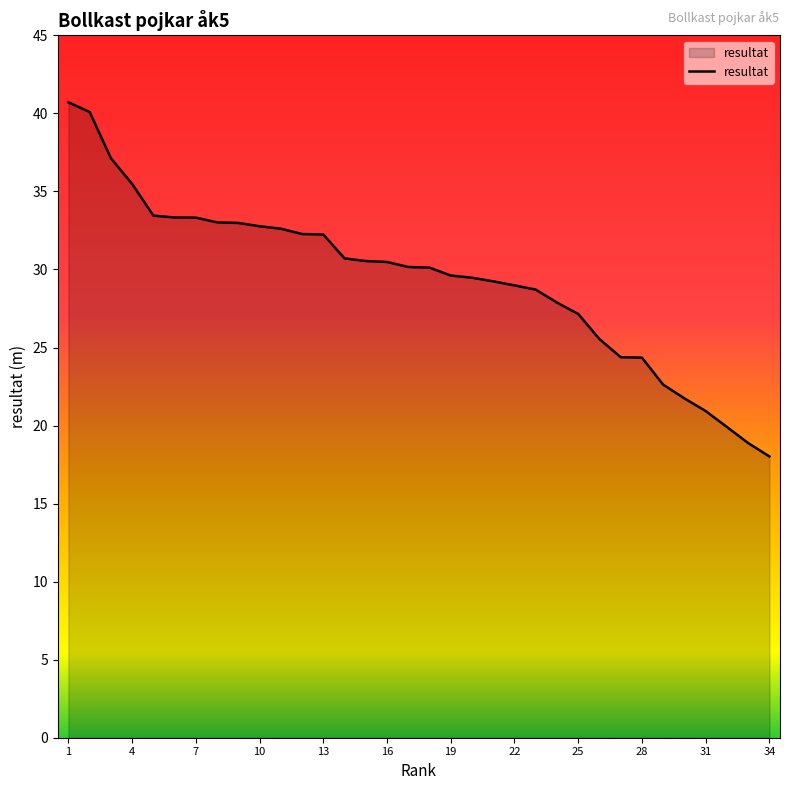

What is the smallest value displayed?

18.0